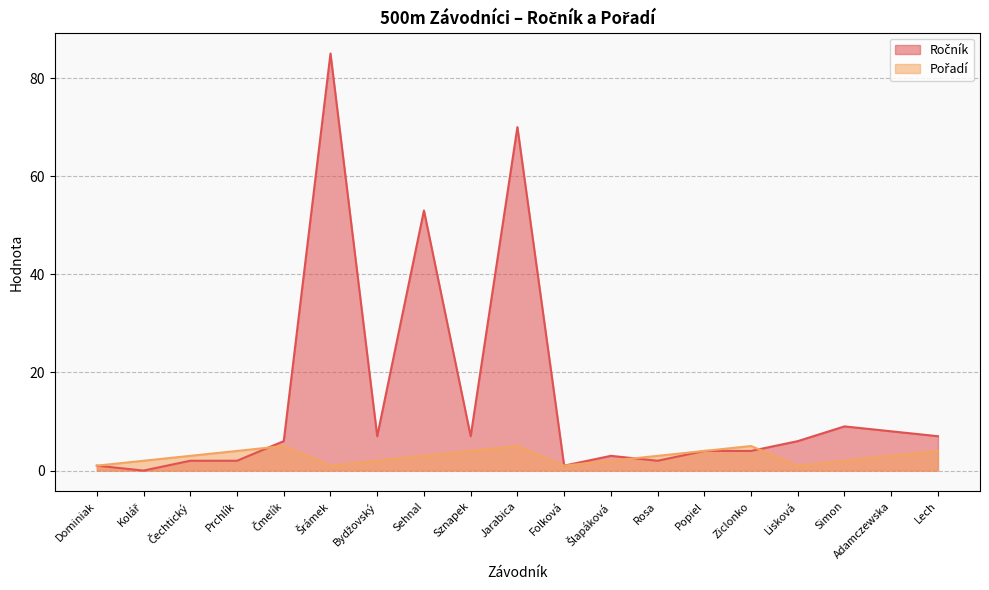

What is the sum of all Ročník values?

277